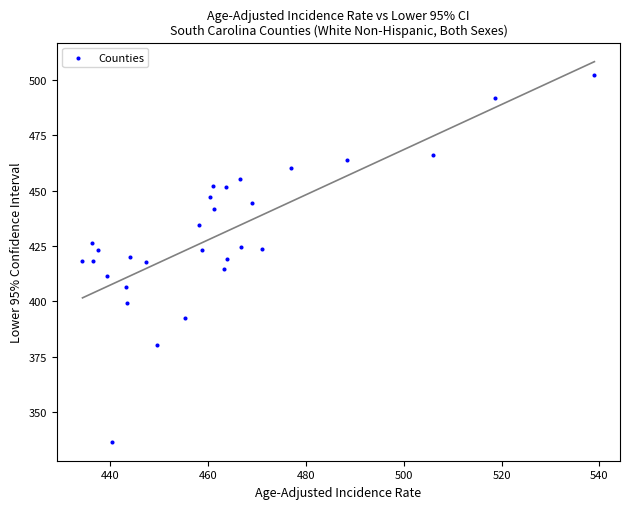

What is the range of X values (max minus min)?

104.7